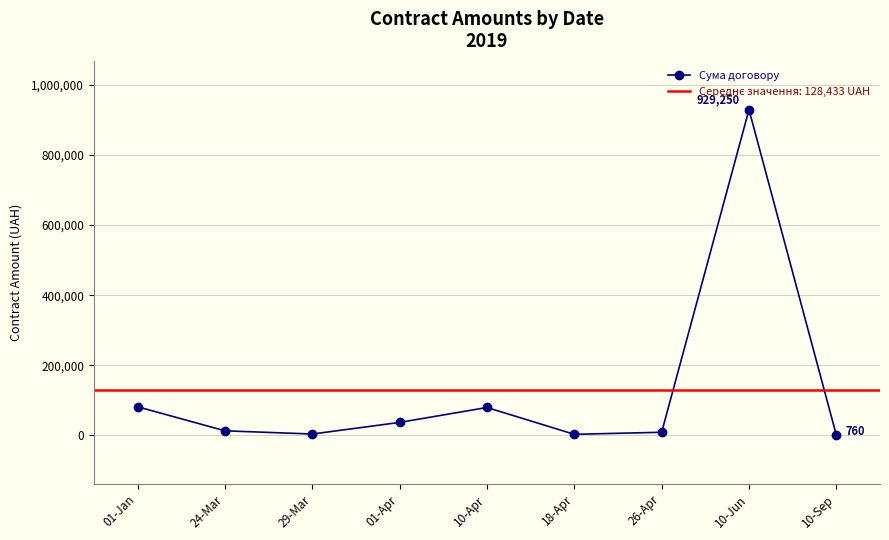

What is the ratio of the value at 26-Apr to the value at 10-Apr?

0.1